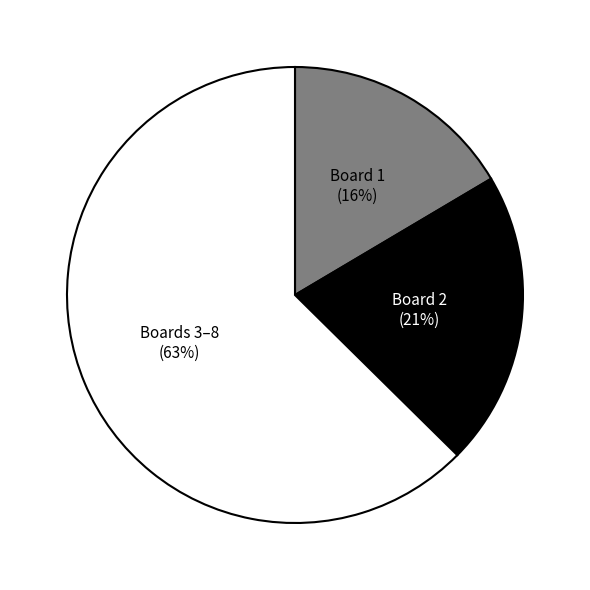

To the nearest percent, what is the average slice percentage?

33%